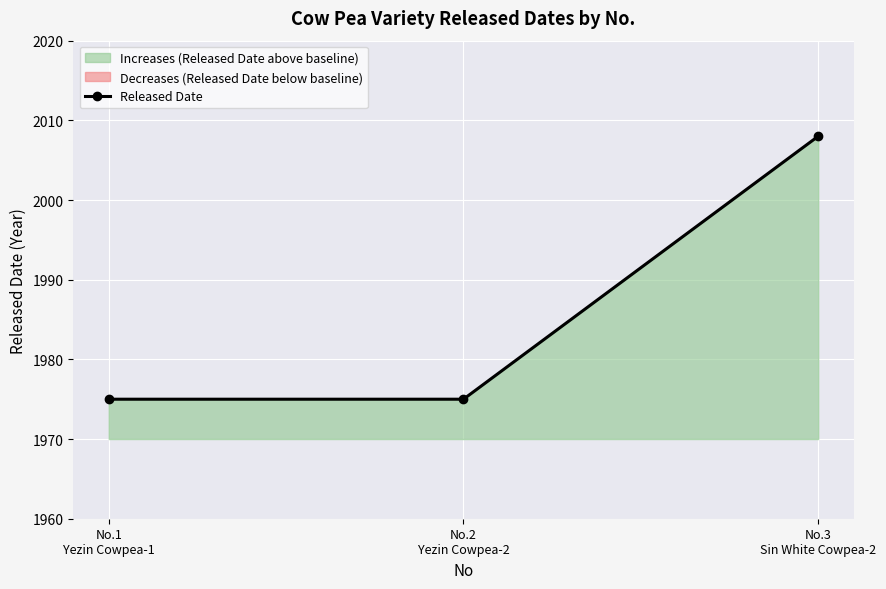

What is the value of the 3rd point from the left?

2008